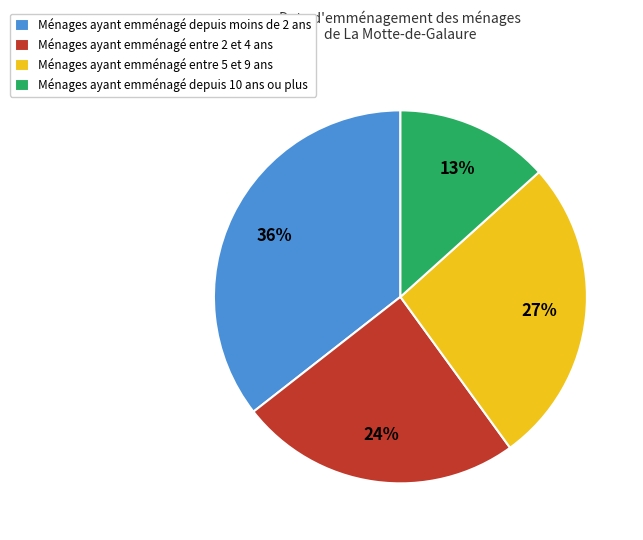

Do Ménages ayant emménagé entre 2 et 4 ans and Ménages ayant emménagé entre 5 et 9 ans together represent more than half of the pie?

Yes